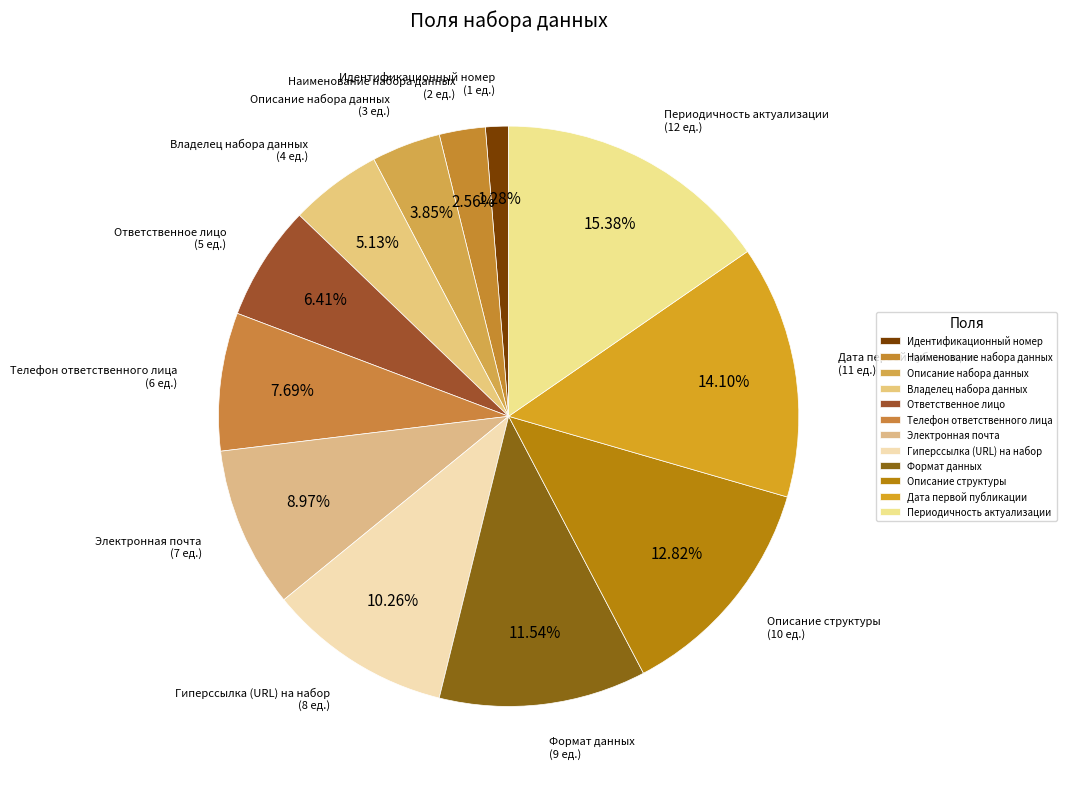

Which category has the smallest portion of the pie?

Идентификационный номер